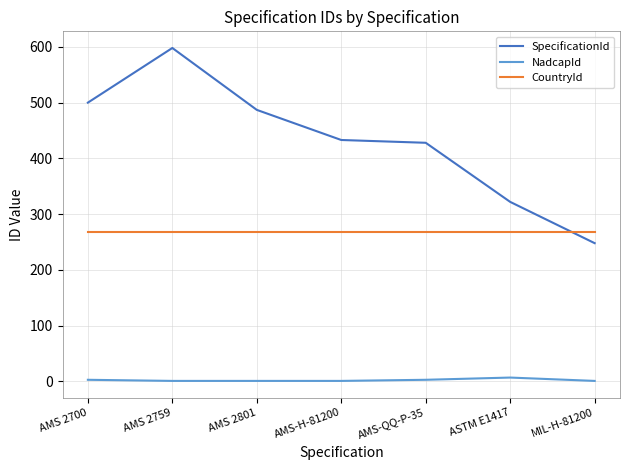

What is the sum of all CountryId values?

1876